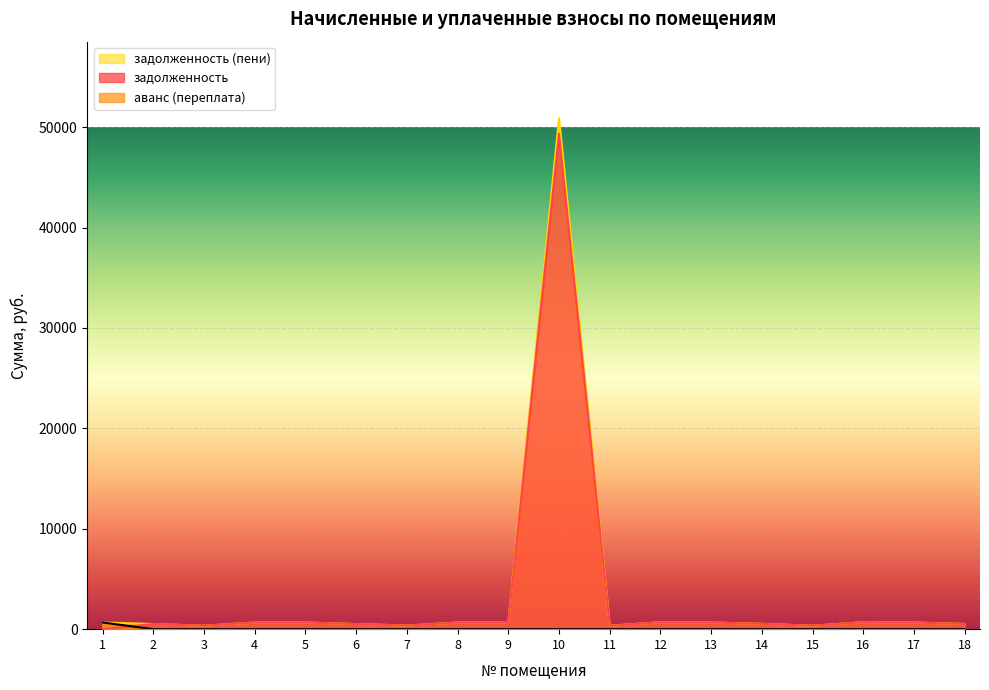

Is the value of задолженность (пени) at 2 greater than the value of задолженность at 15?

Yes